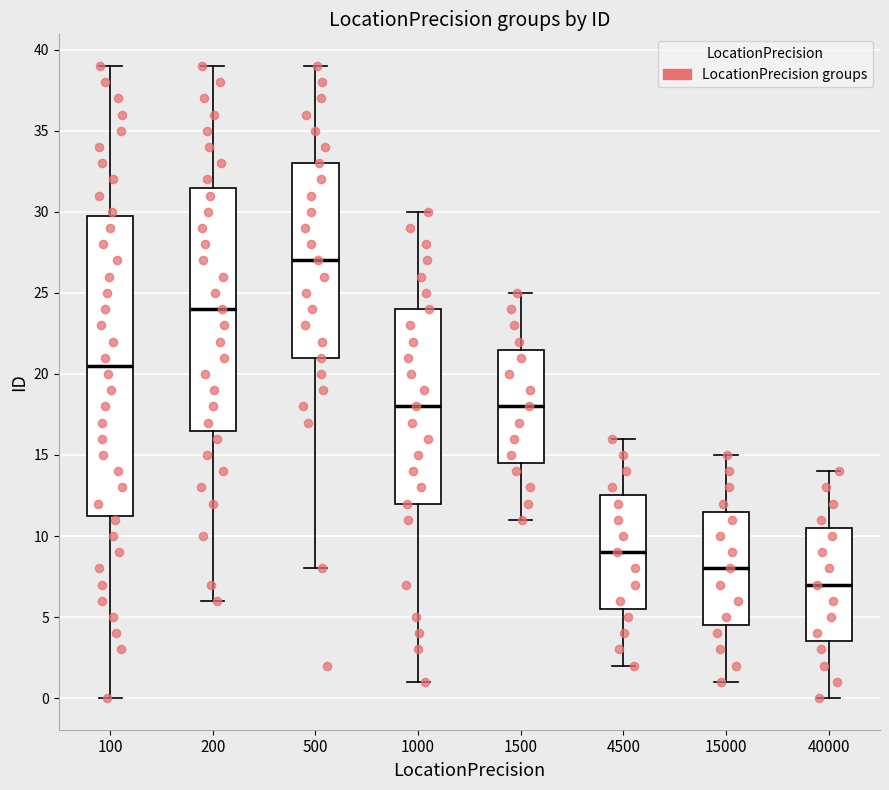

Comparing the boxes themselves (not the whiskers), which one is the tallest?

100